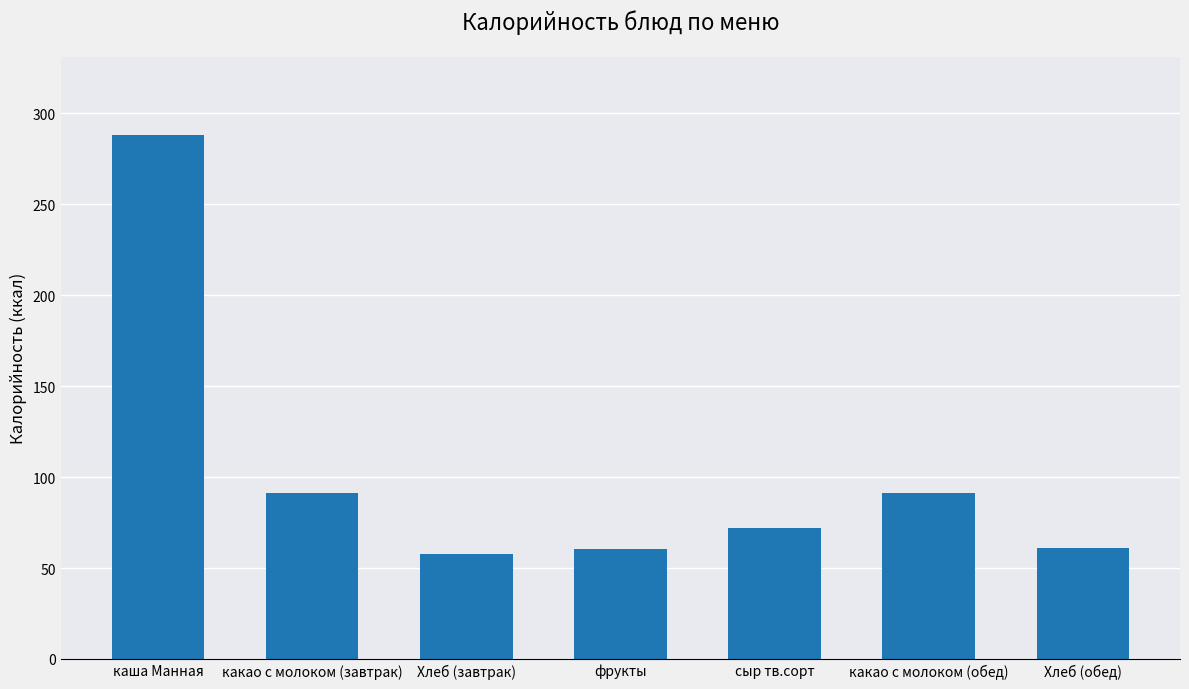

What is the change in value from какао с молоком (завтрак) to какао с молоком (обед)?

-0.2